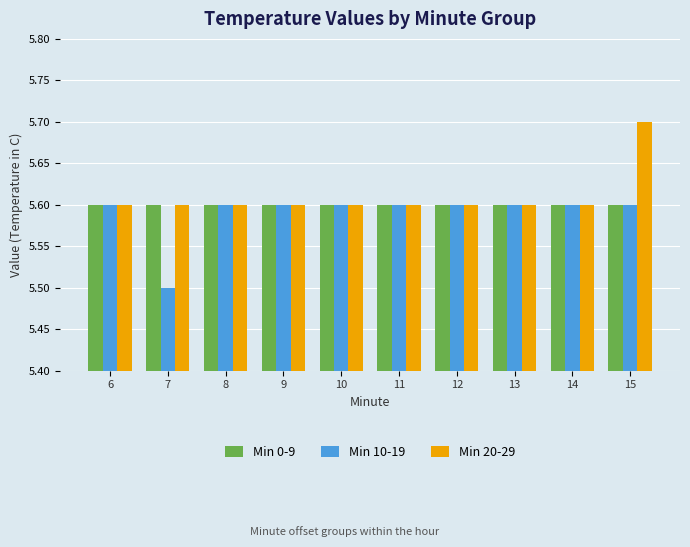

What is the value of the Min 0-9 bar at the 8th from the left?

5.6